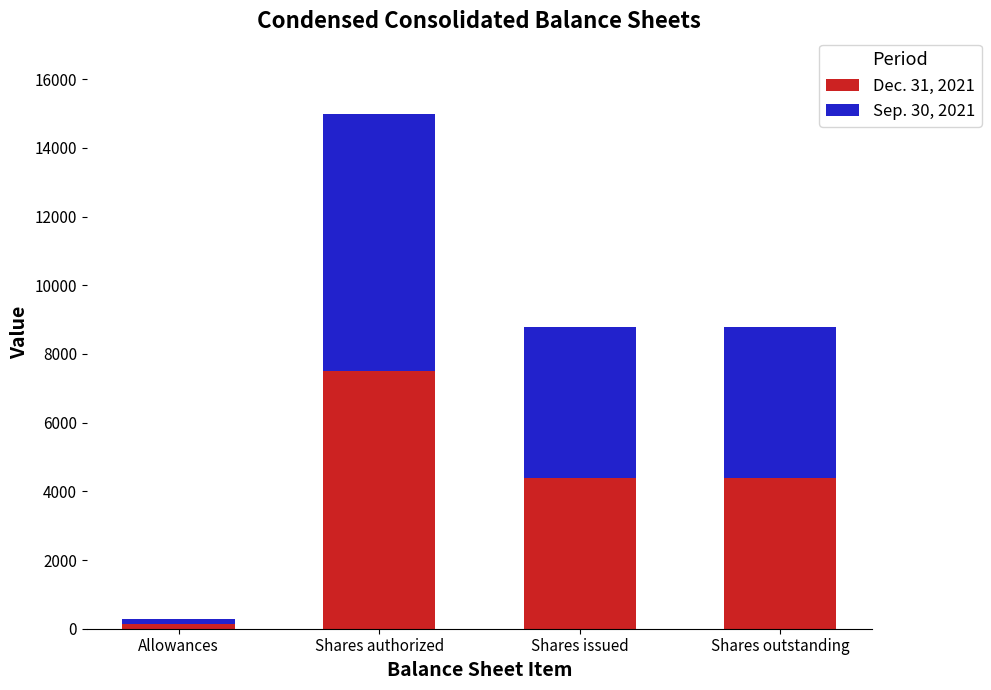

At which category is the sum across all series the highest?

Shares authorized